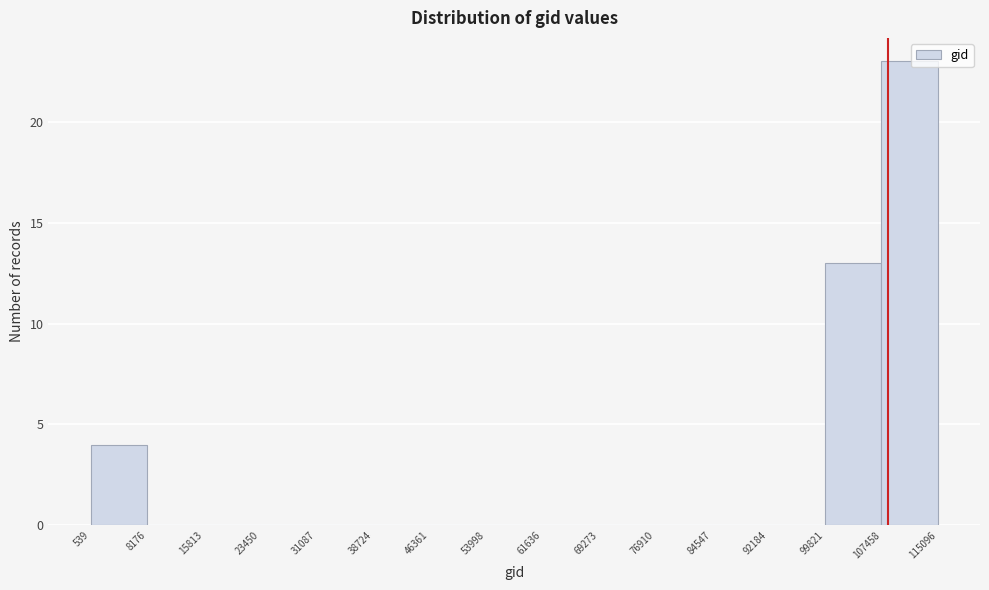

What is the height of the bar covering 107458 to 115096 on the x-axis? The values are not printed on the chart, so give them approximately, as read against the axis.

23